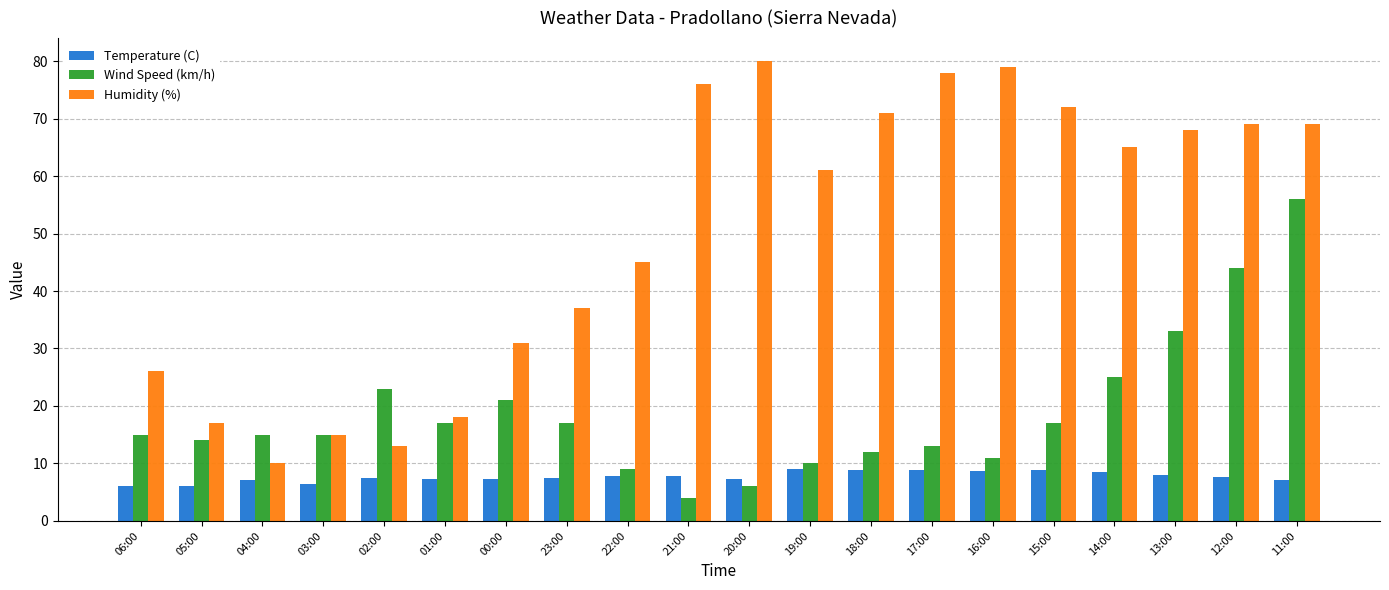

Does the chart contain any negative values?

No